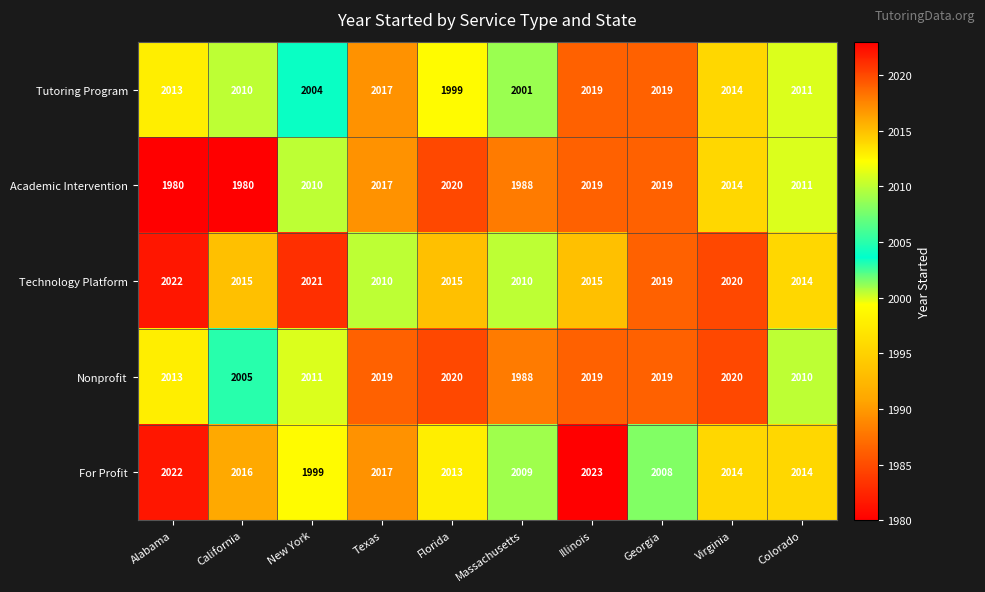

What is the smallest value displayed?

1980